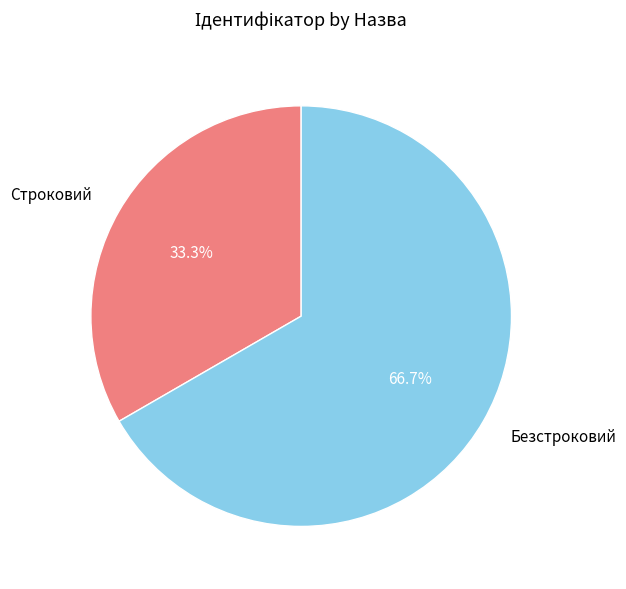

True or false: Строковий accounts for 46% of the total.

False